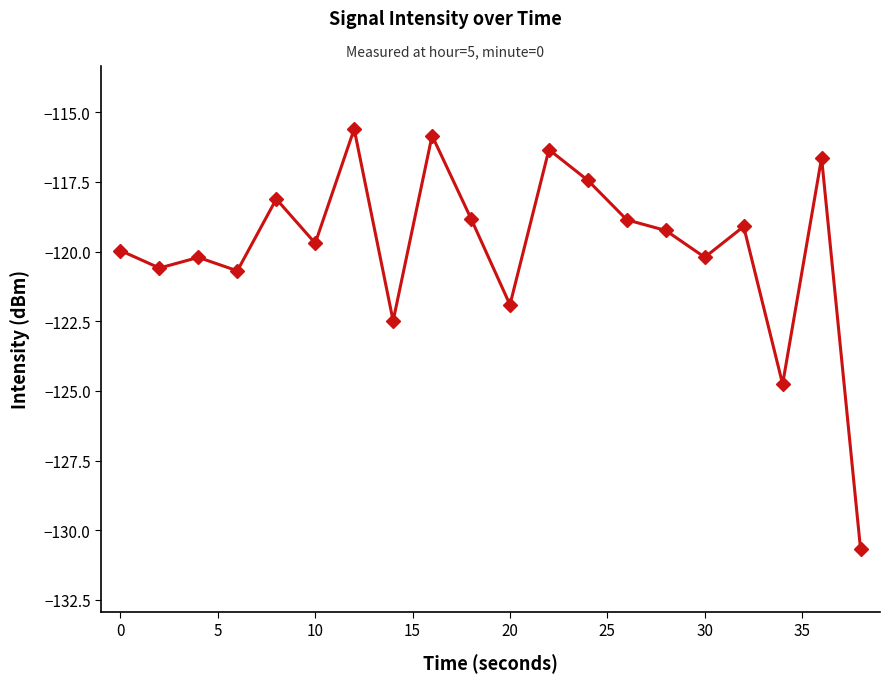

What is the value of the 20th point from the left?

-130.7